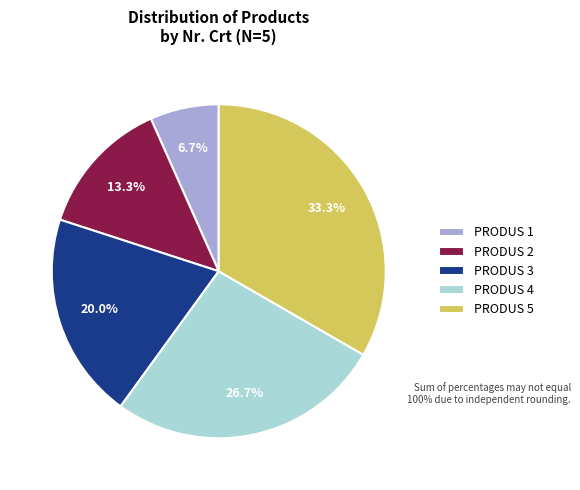

True or false: PRODUS 3 accounts for 20% of the total.

True